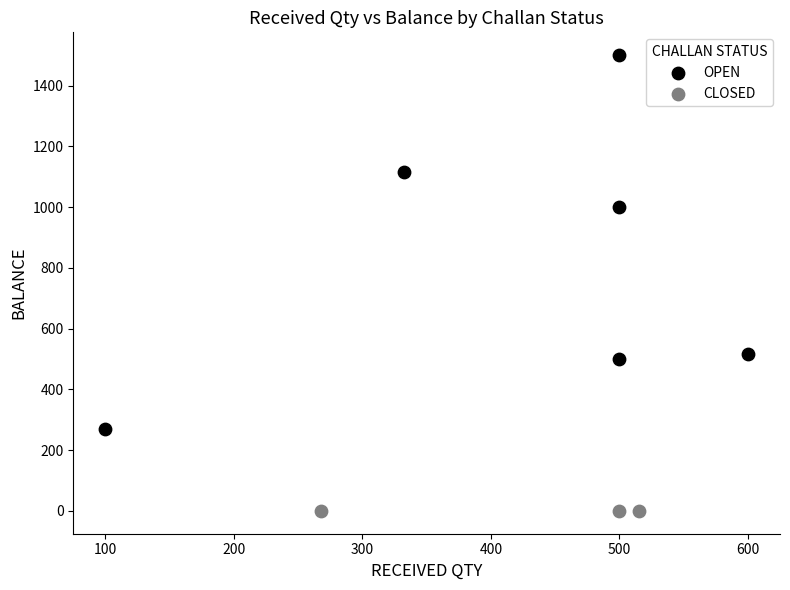

Which series reaches the minimum Y coordinate?

CLOSED